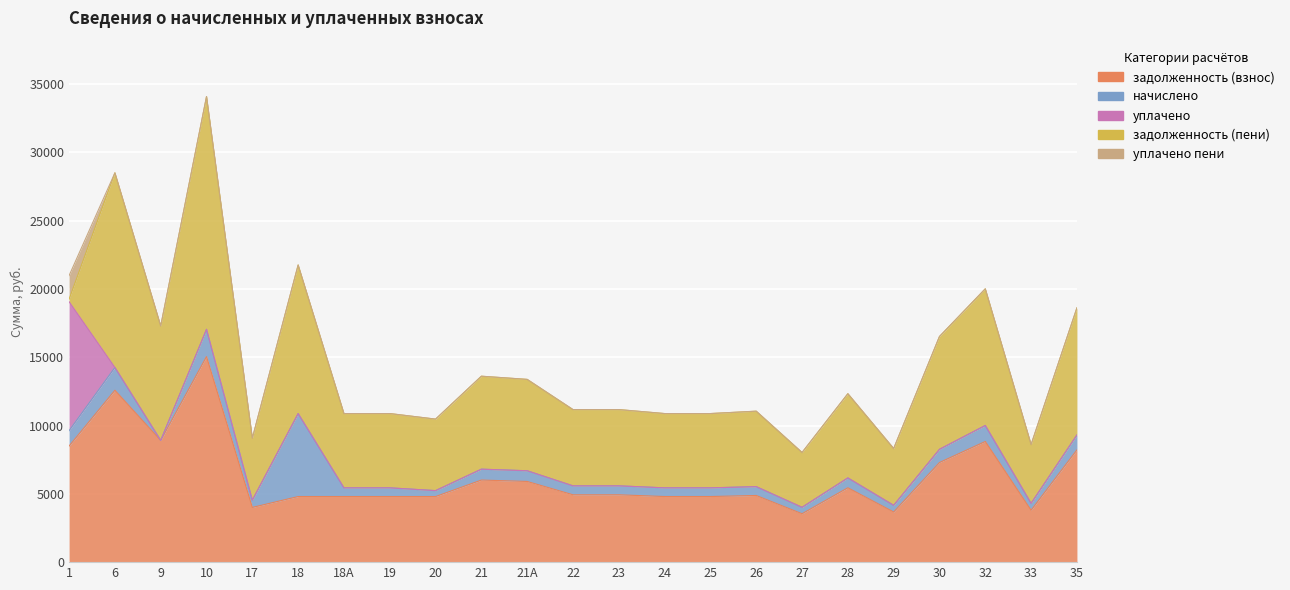

How many lines are shown in the chart?

5